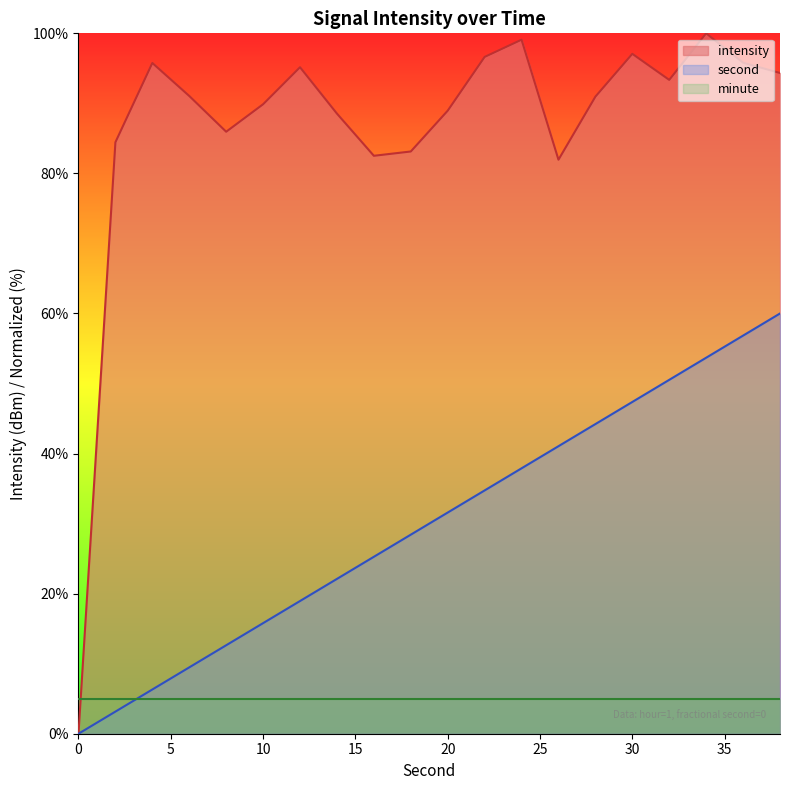

List the series in order of their overall mean, highest first.

intensity, second, minute